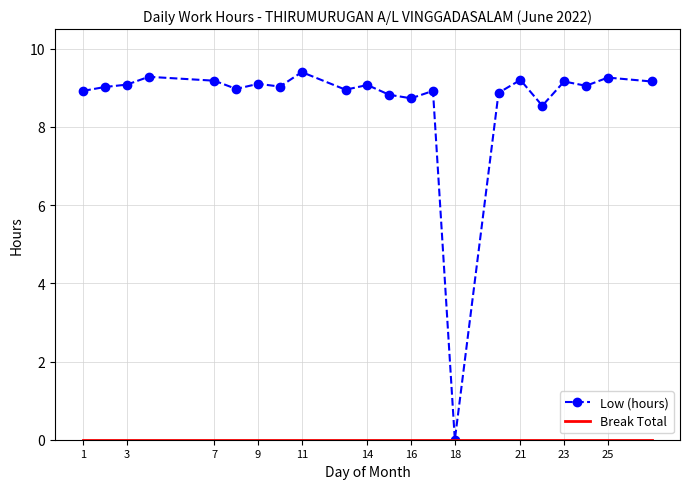

Which series has the widest spread of values?

Low (hours)